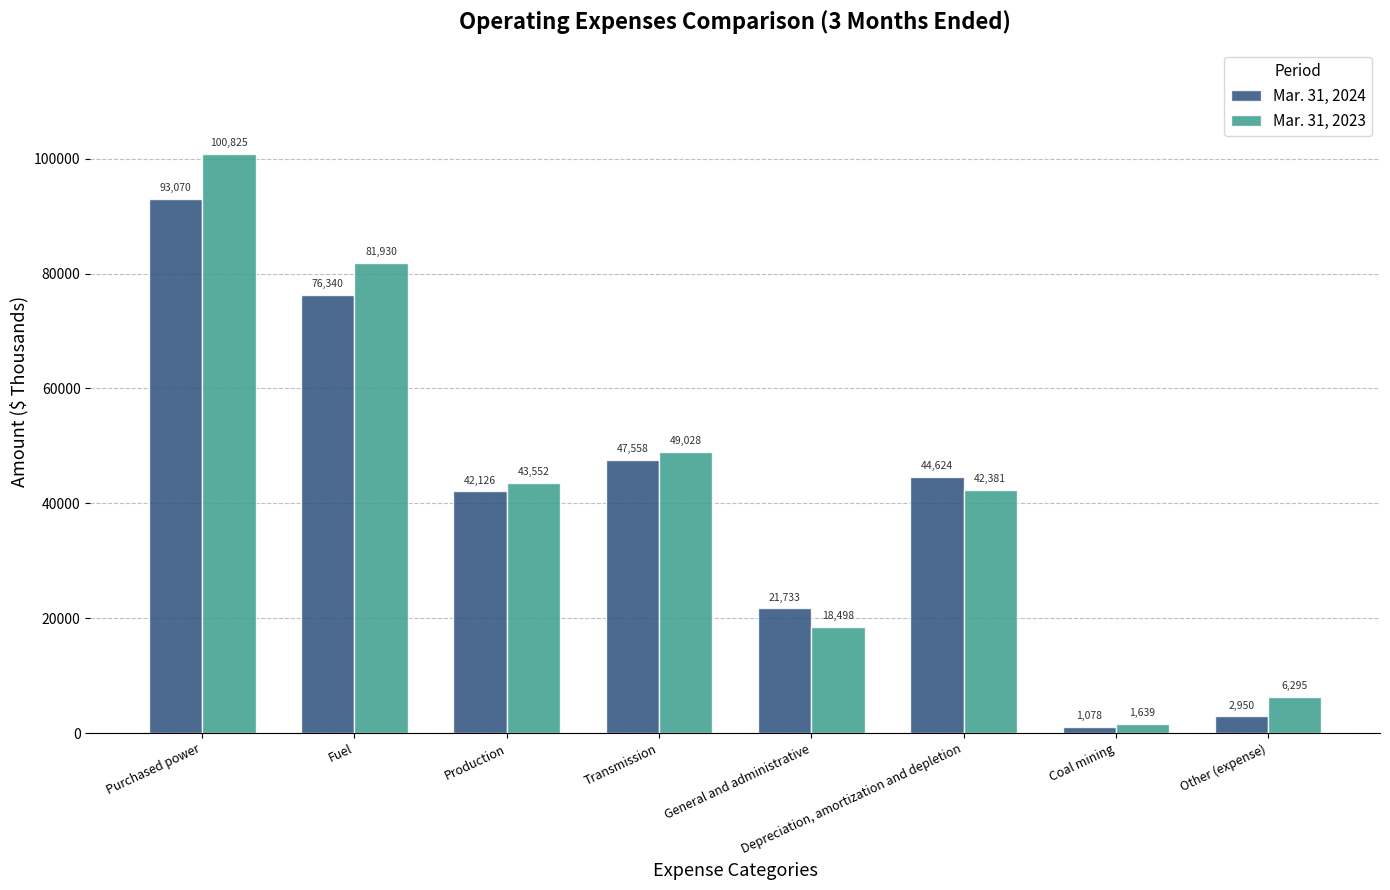

At which label does Mar. 31, 2023 first exceed 43552?

Purchased power